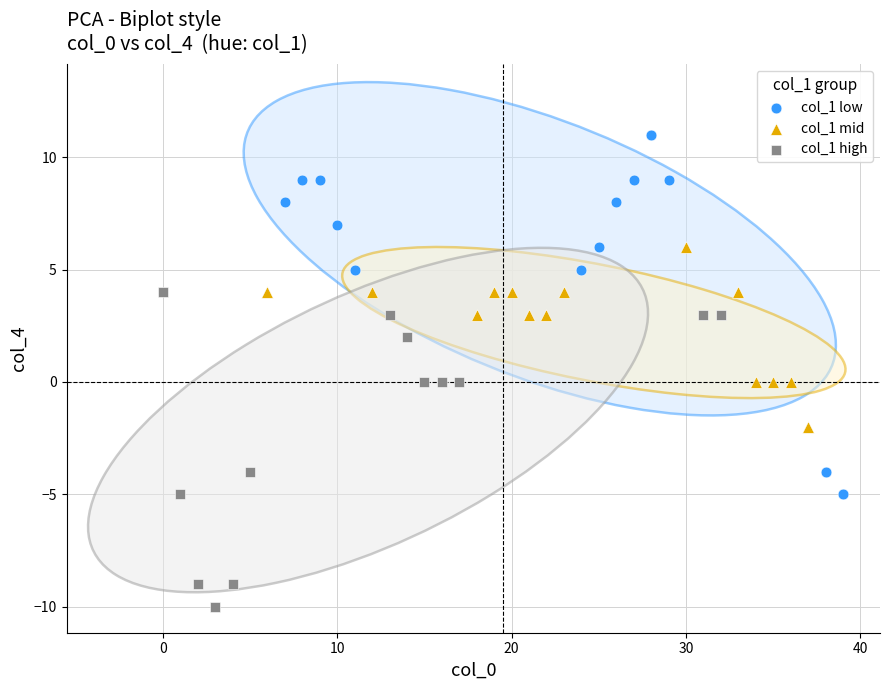

Which series contains the lowest Y value?

col_1 high